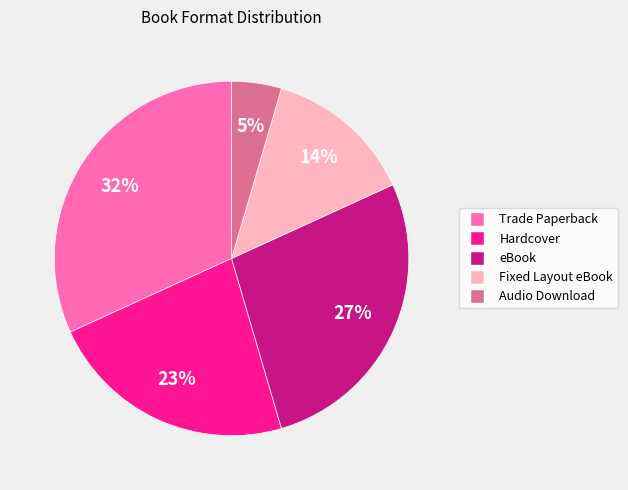

Is the sum of Fixed Layout eBook and Trade Paperback greater than half?

No